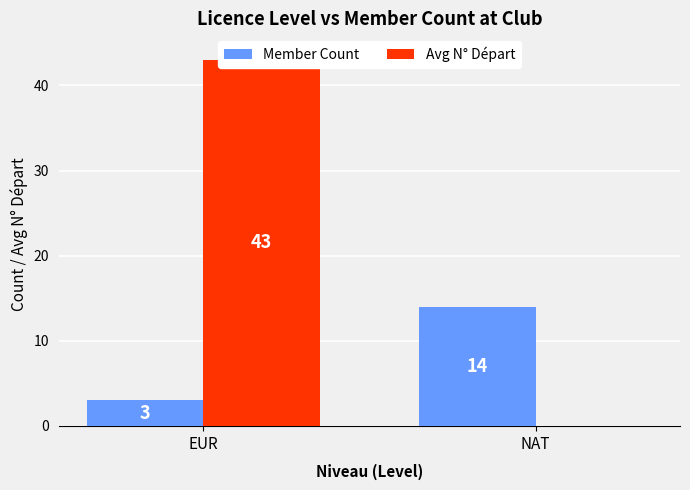

Read the Member Count value at EUR.

3